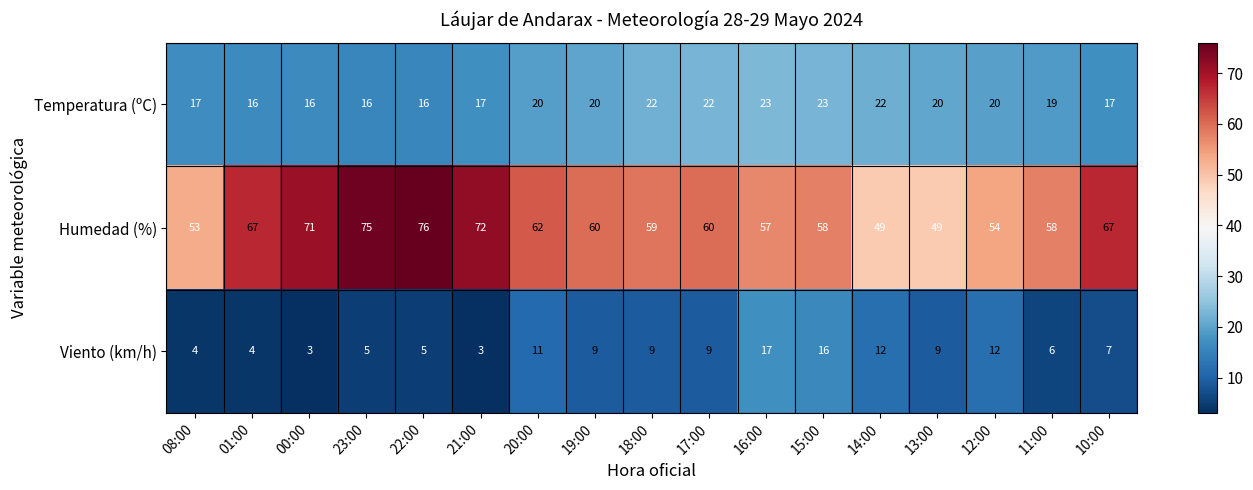

Rank the series at 00:00 from highest to lowest value.

Humedad (%), Temperatura (ºC), Viento (km/h)